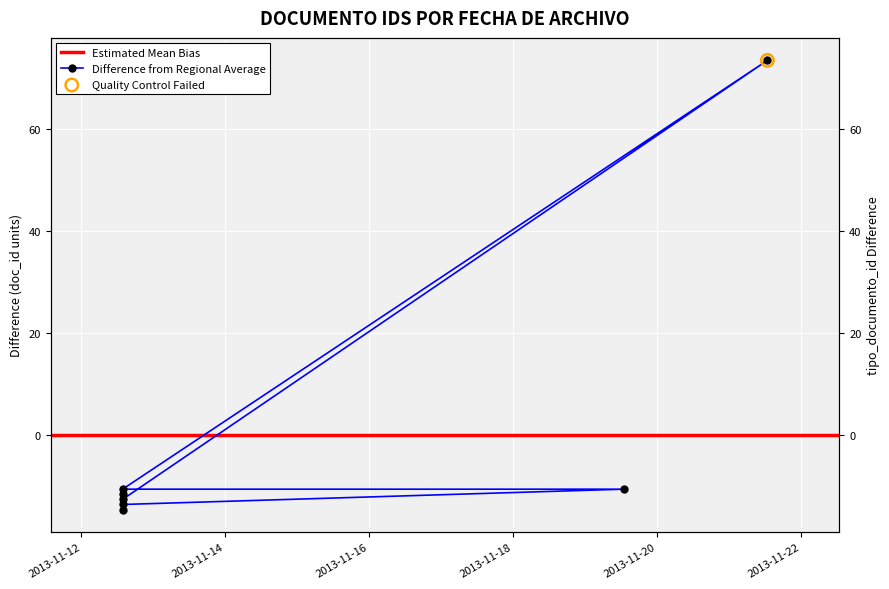

Between 2013-11-19 12:47:54 and 2013-11-12 13:43:58, which is larger?

2013-11-19 12:47:54